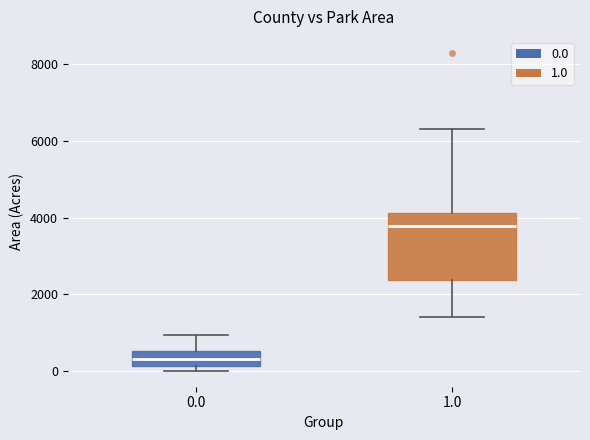

Reading left to right, read every box against the y-axis: the position of its median line, the range the box covers, and the ends of its whiskers. The values are not printed on the chart, so give them approximately, as read against the axis.

0.0: median 400, box 200 to 600, whiskers 0 to 1000
1.0: median 3800, box 2400 to 4200, whiskers 1400 to 6400